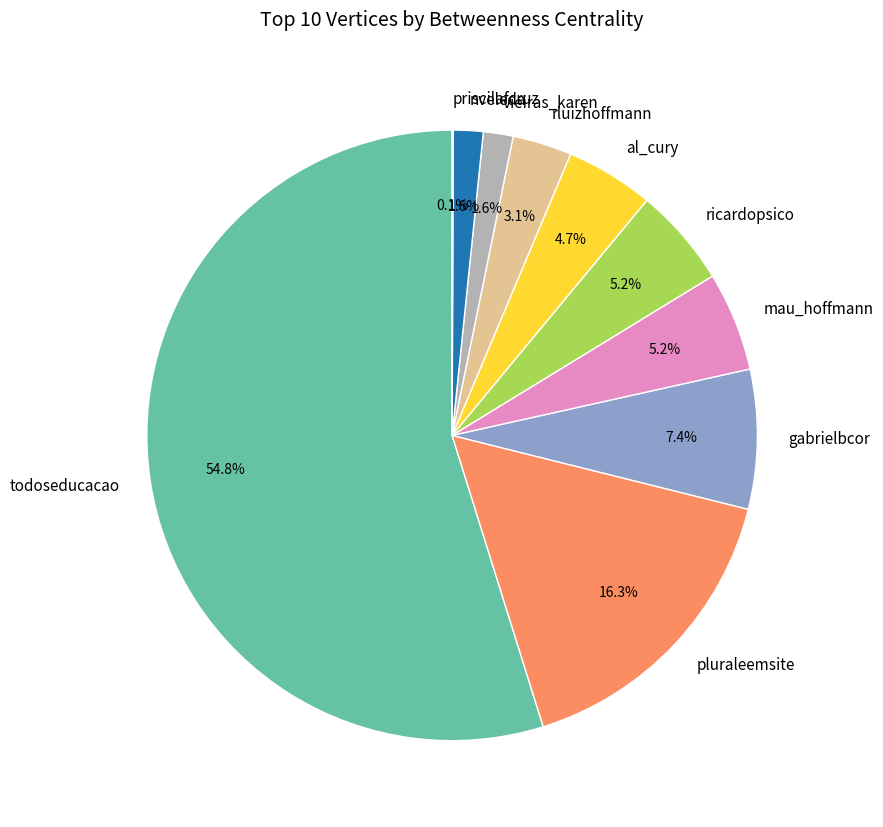

Is there any slice that represents more than half of the pie?

Yes